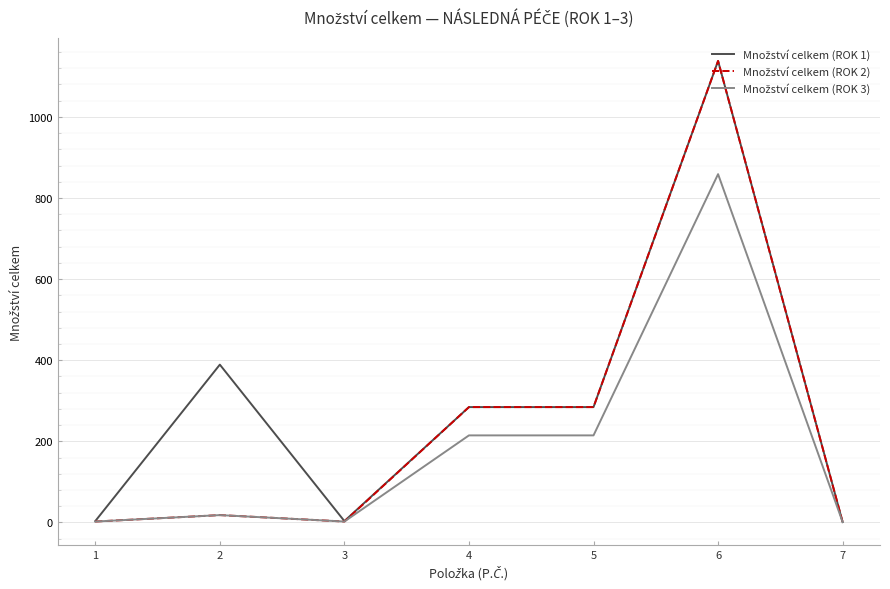

What is the total value across all series at 6?

3134.8